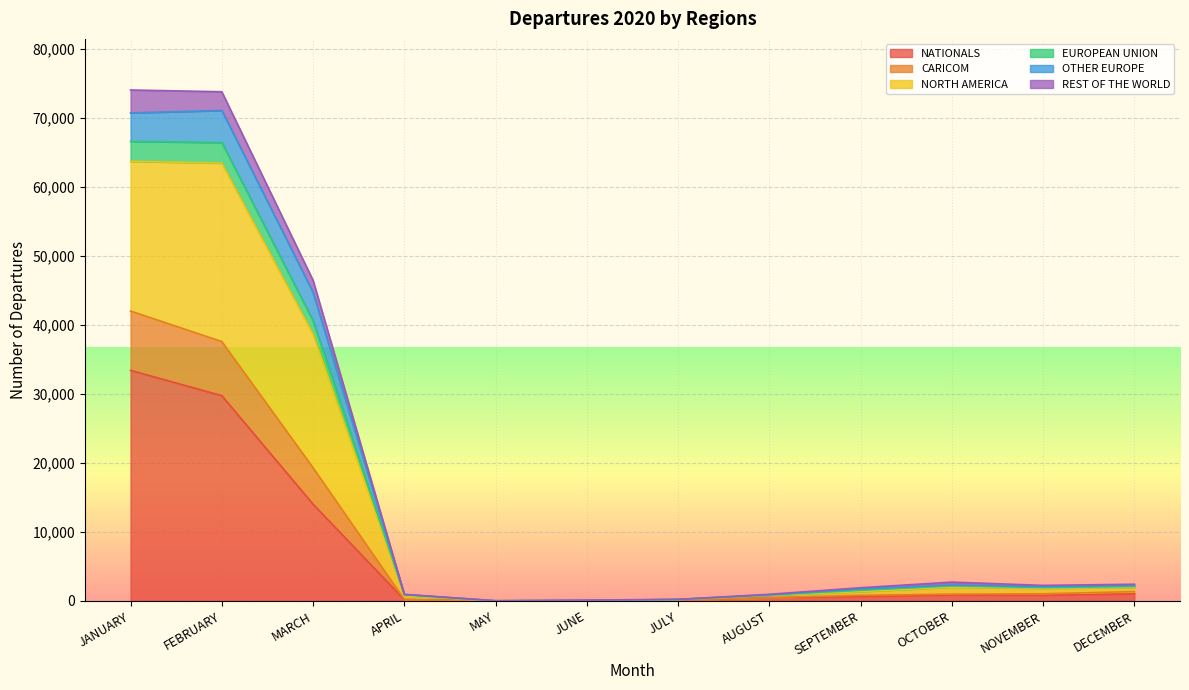

Where is REST OF THE WORLD nearest to the value 21007?

MARCH